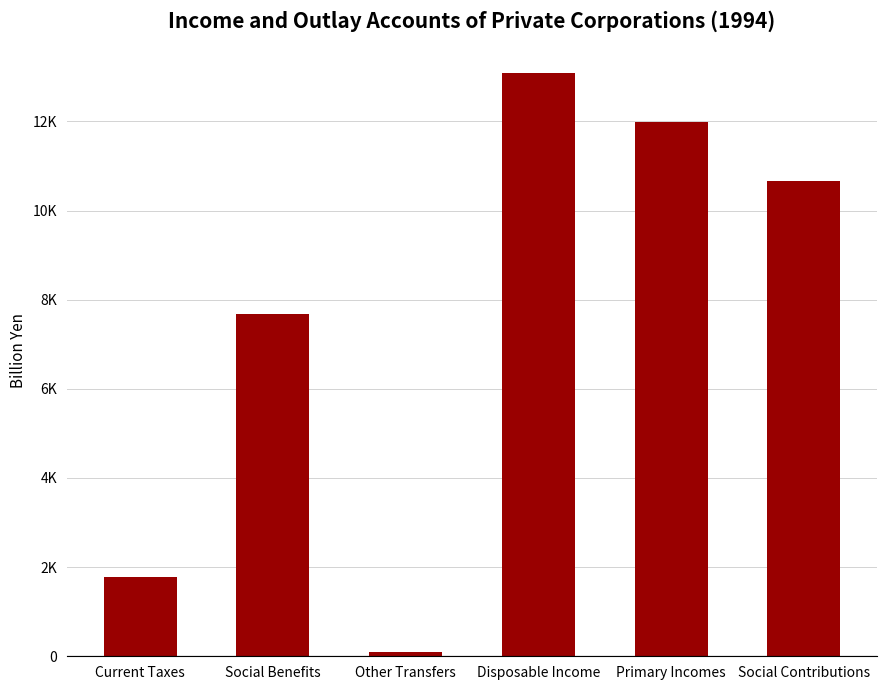

Reading right to left, transcribe all the data shown in this chart.

10657.2	11975.1	13080.0	89.4	7688.3	1774.7